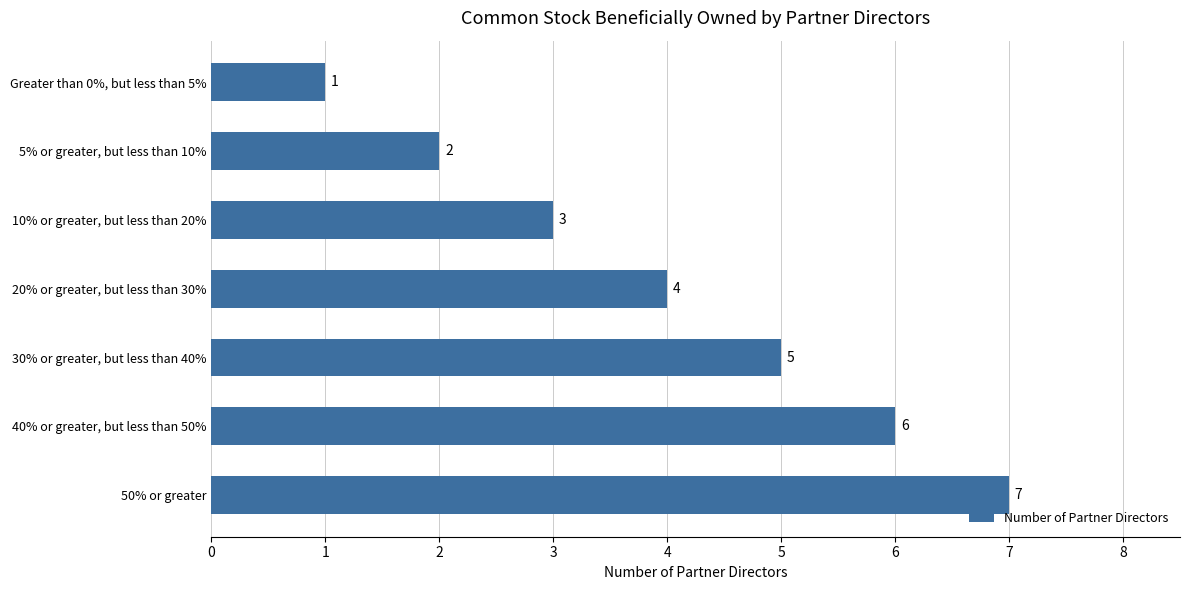

The chart shows a value of 5 at 30% or greater, but less than 40%. True or false?

True